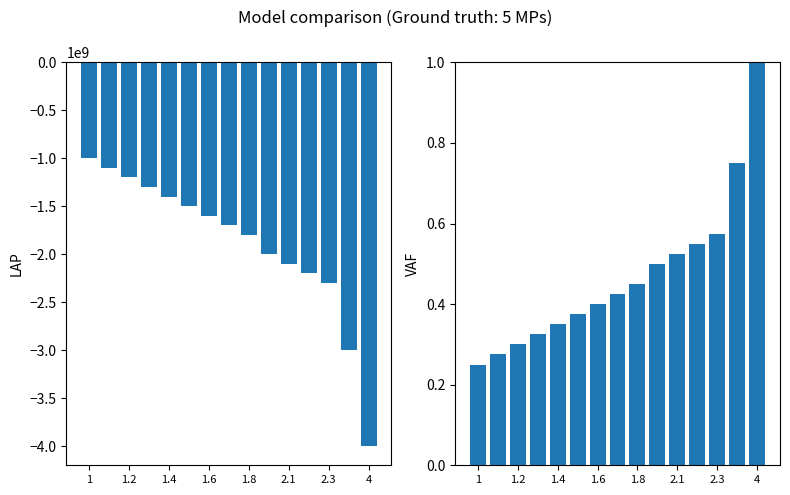

At which category is the sum across all series the highest?

1